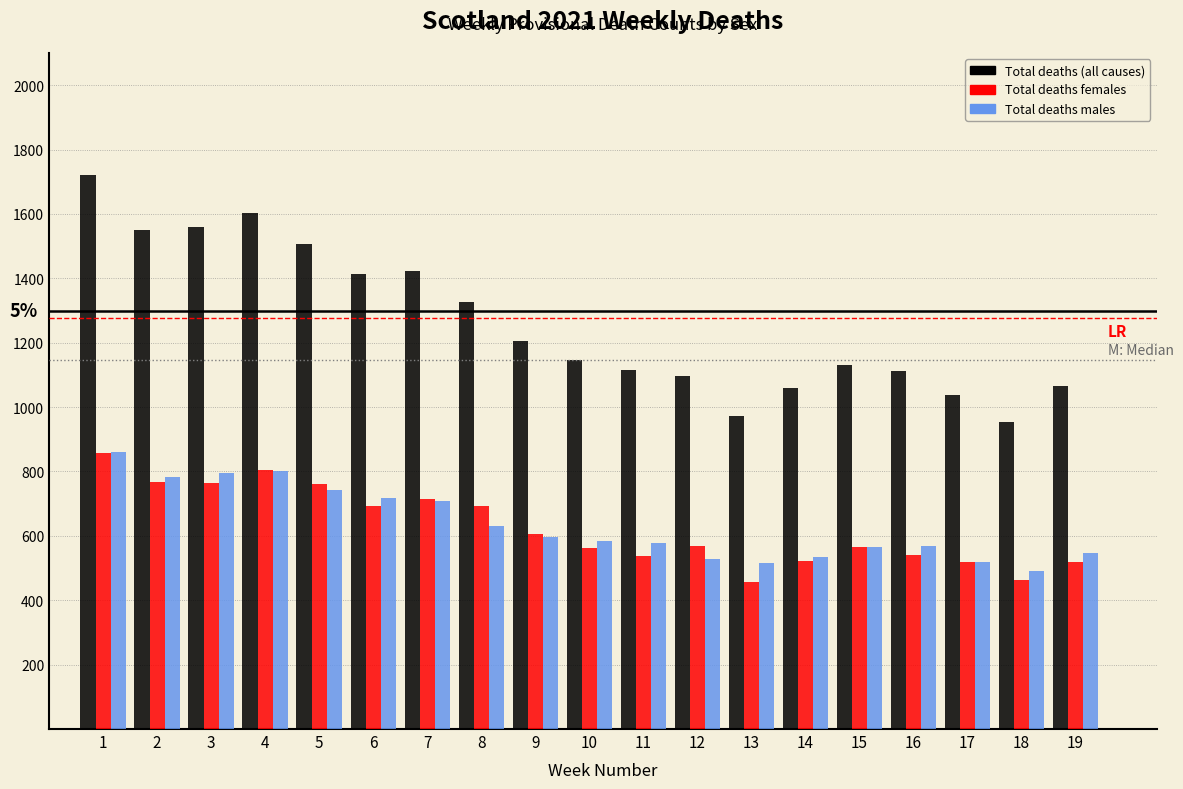

What is the total value across all series at 2?

3100